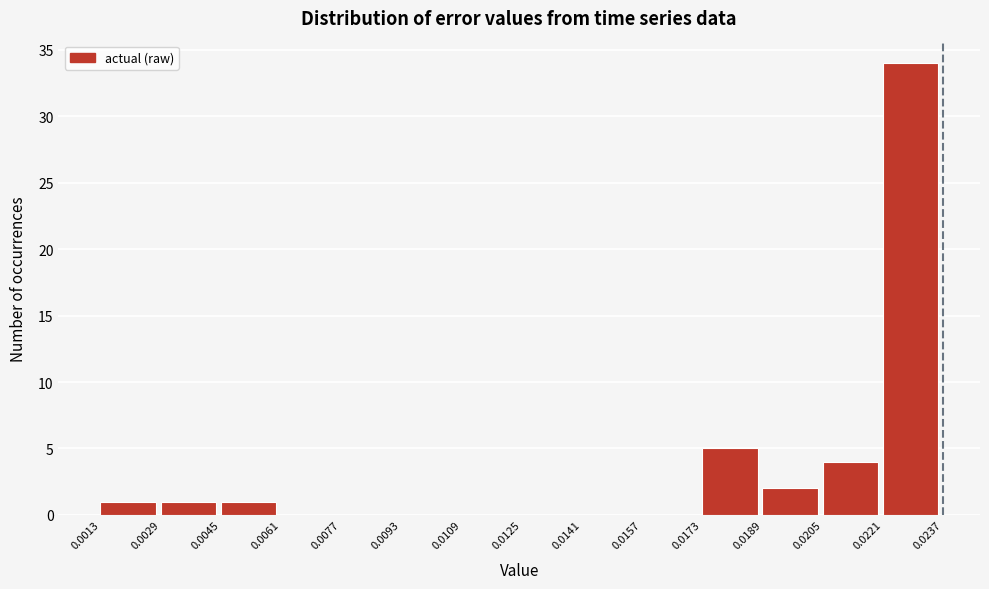

What is the height of the bar covering 0.0013 to 0.0029 on the x-axis? The values are not printed on the chart, so give them approximately, as read against the axis.

1